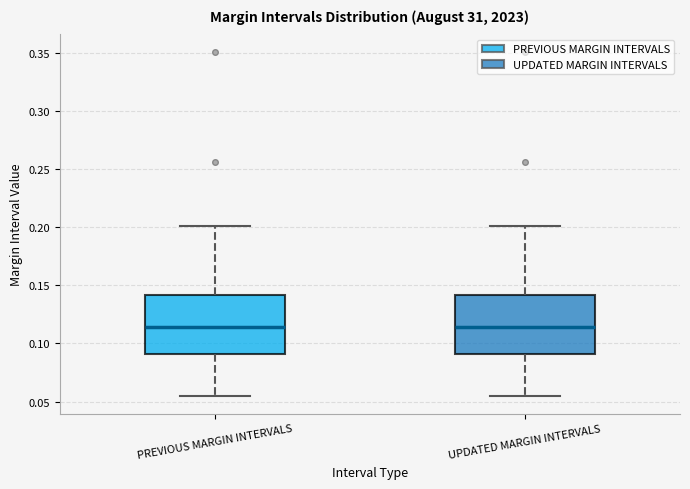

Reading left to right, read every box against the y-axis: the position of its median line, the range the box covers, and the ends of its whiskers. The values are not printed on the chart, so give them approximately, as read against the axis.

PREVIOUS MARGIN INTERVALS: median 0.115, box 0.090 to 0.140, whiskers 0.055 to 0.200
UPDATED MARGIN INTERVALS: median 0.115, box 0.090 to 0.140, whiskers 0.055 to 0.200